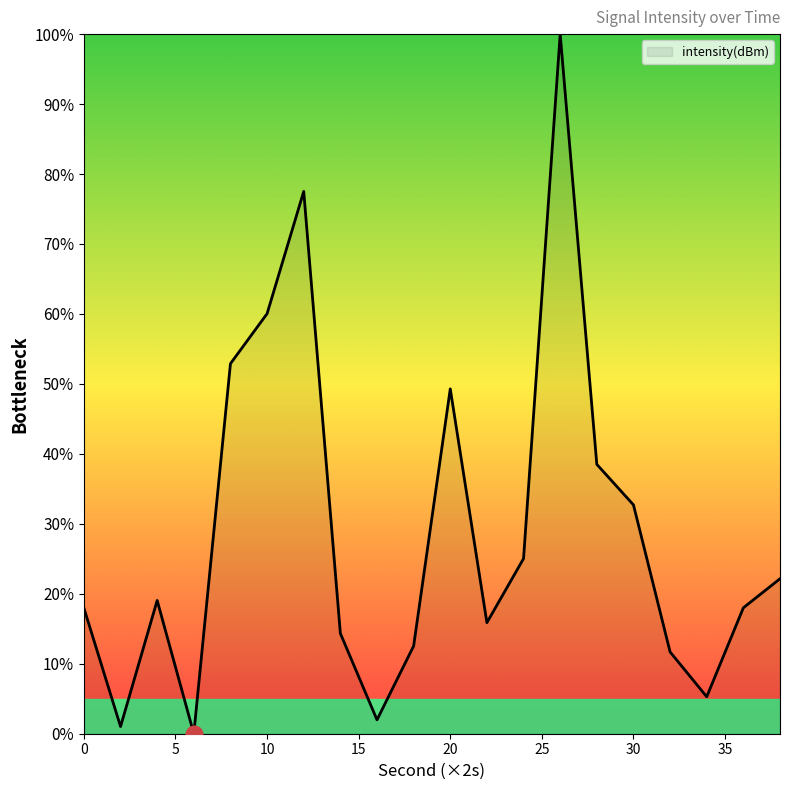

What is the greatest value displayed?

100.0